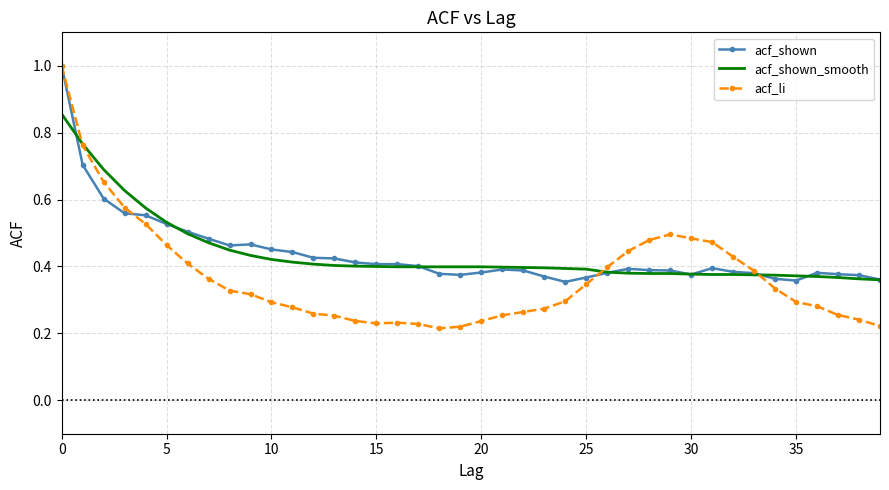

Which series has the largest range (max minus min)?

acf_li